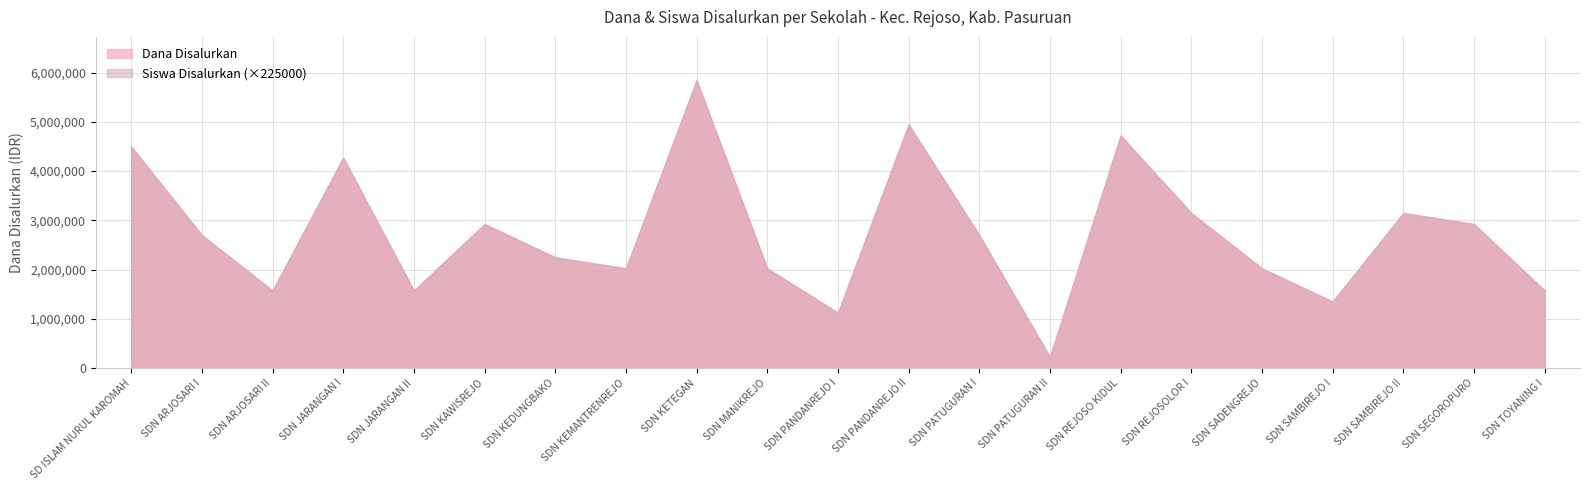

How many distinct data groups are displayed?

1